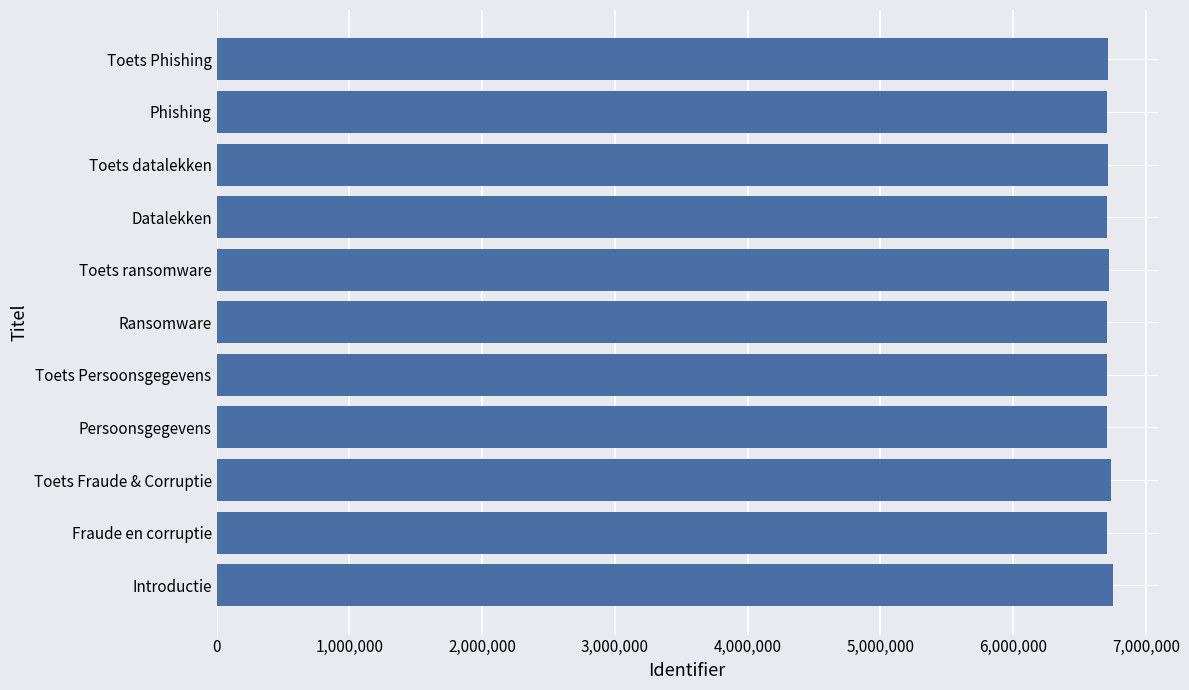

Approximately how many times larger is the value at Toets Phishing compared to Fraude en corruptie?

1.0